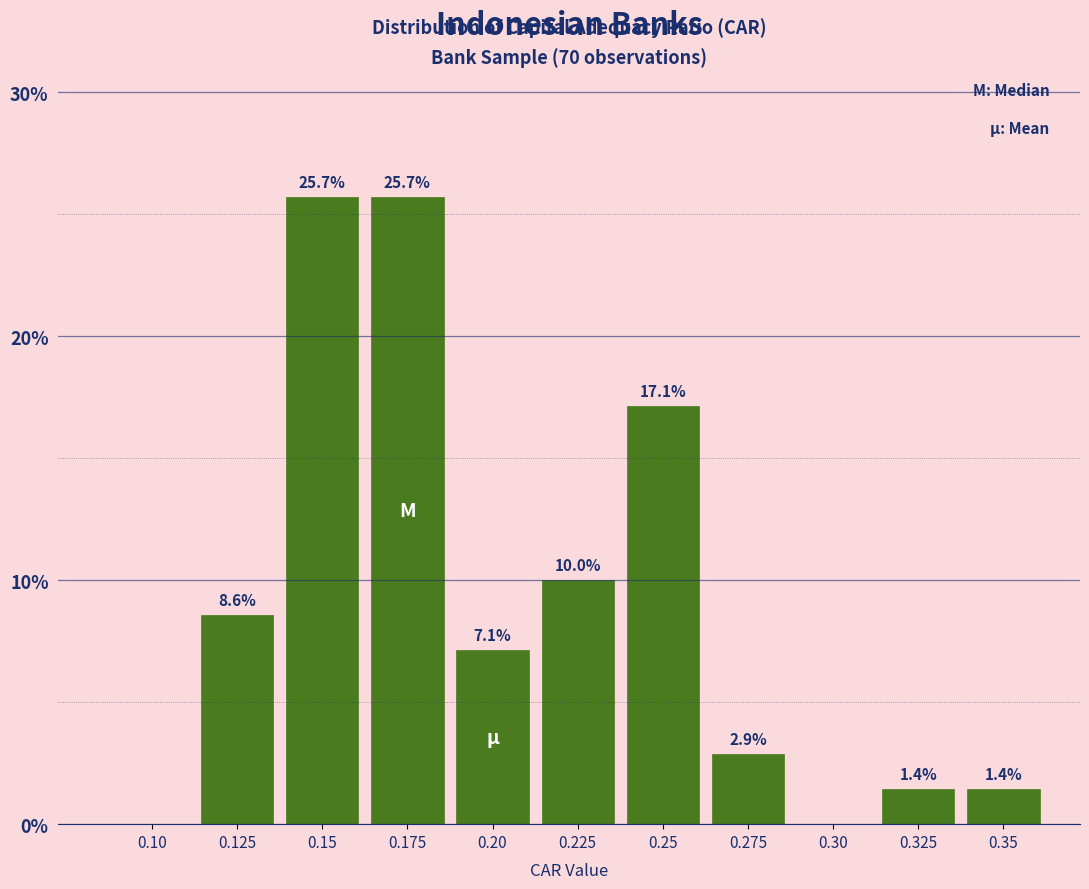

Reading left to right, what are all the values shown in this chart?

0.10=0.0	0.125=8.6	0.15=25.7	0.175=25.7	0.20=7.1	0.225=10.0	0.25=17.1	0.275=2.9	0.30=0.0	0.325=1.4	0.35=1.4